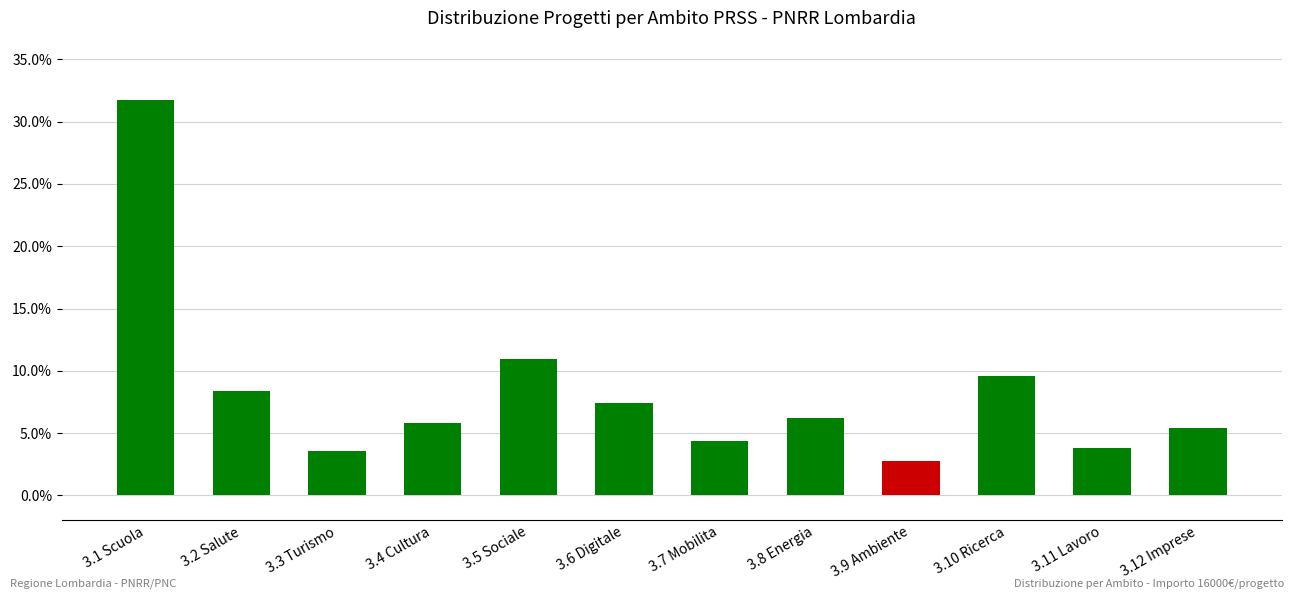

What is the sum of the values at 3.10 Ricerca and 3.11 Lavoro?

0.1